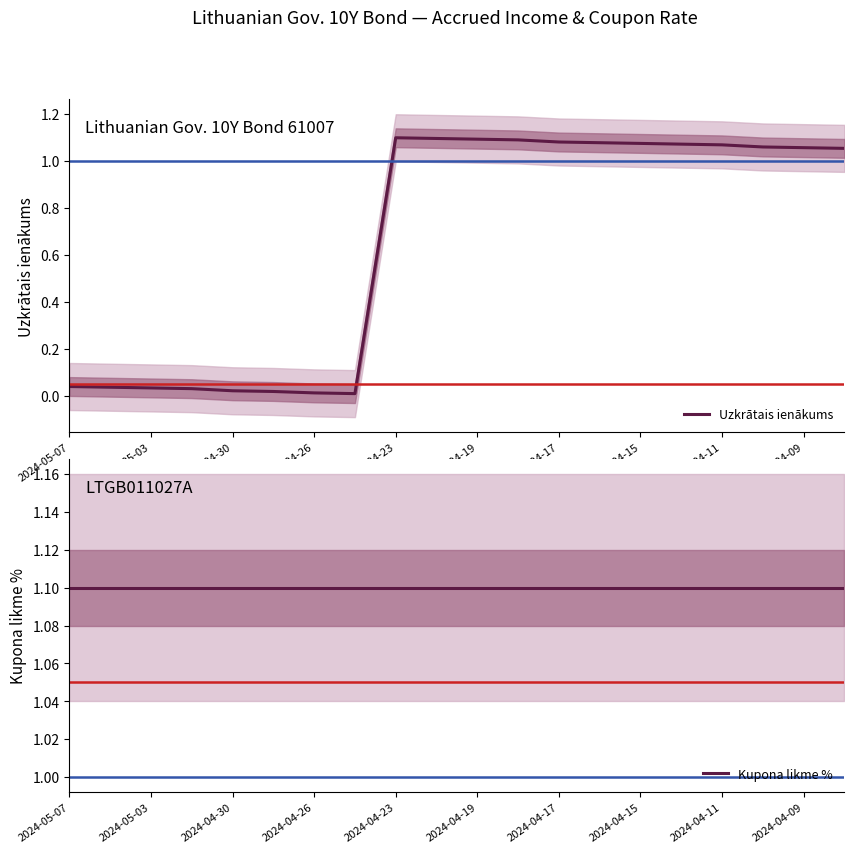

What is the difference between the highest and lowest values at 2024-05-03?

1.1